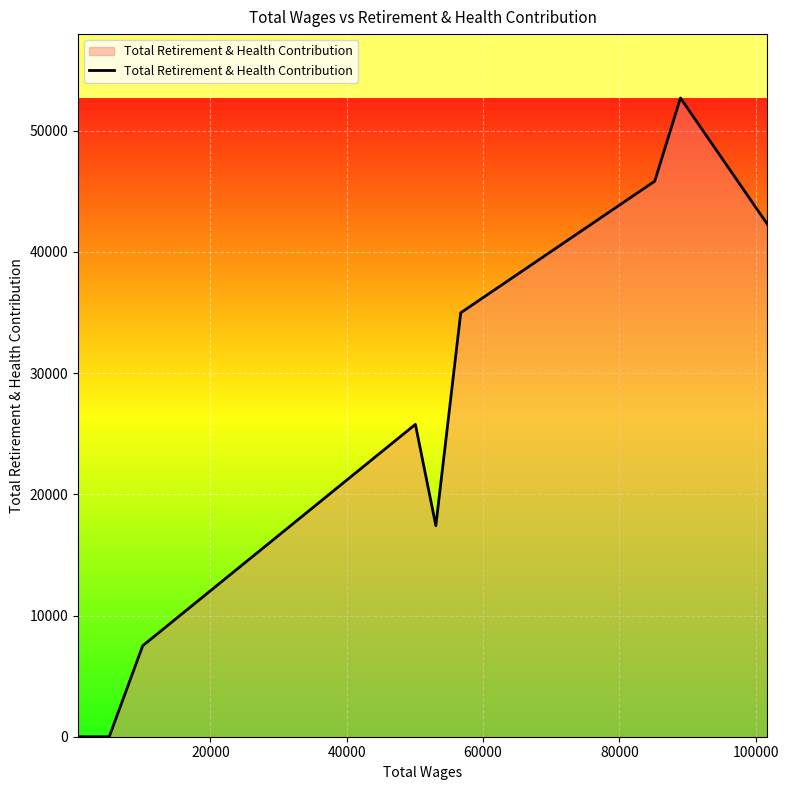

What is the difference between the maximum and minimum values?

52694